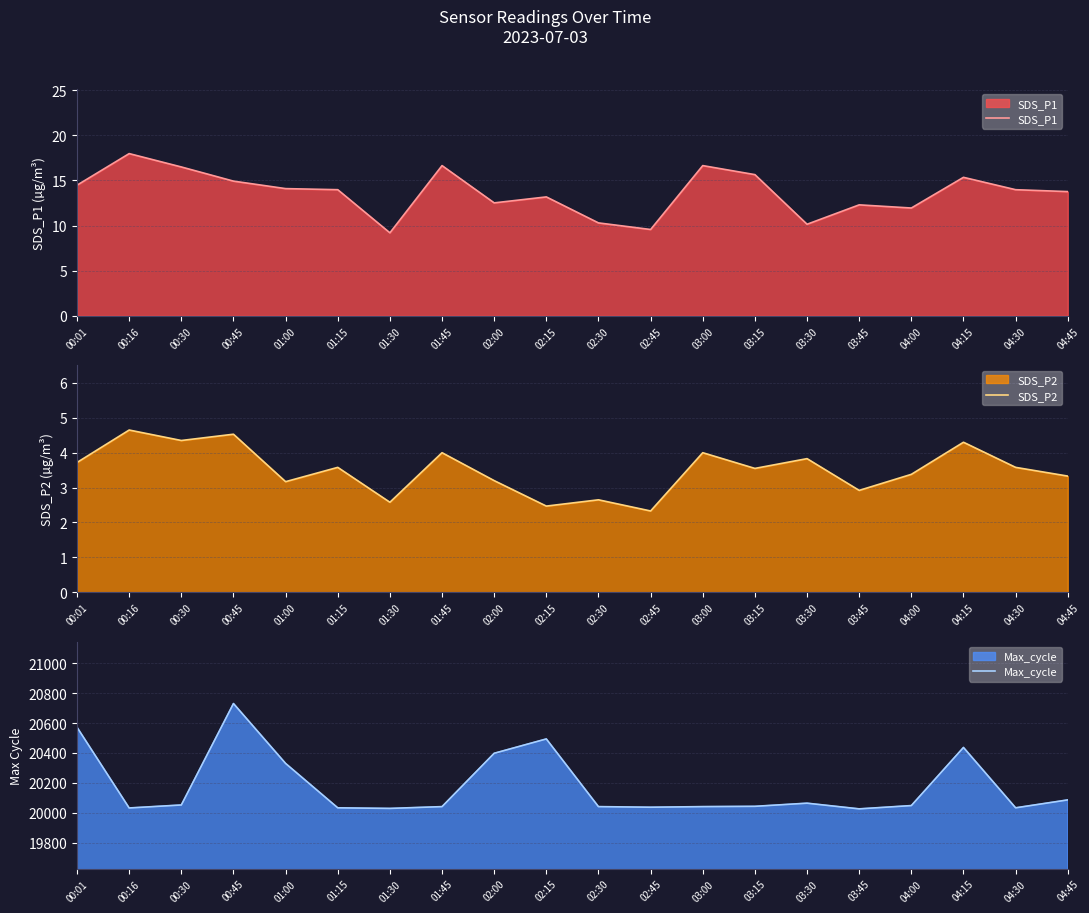

What is the average value of the Max_cycle series?

20178